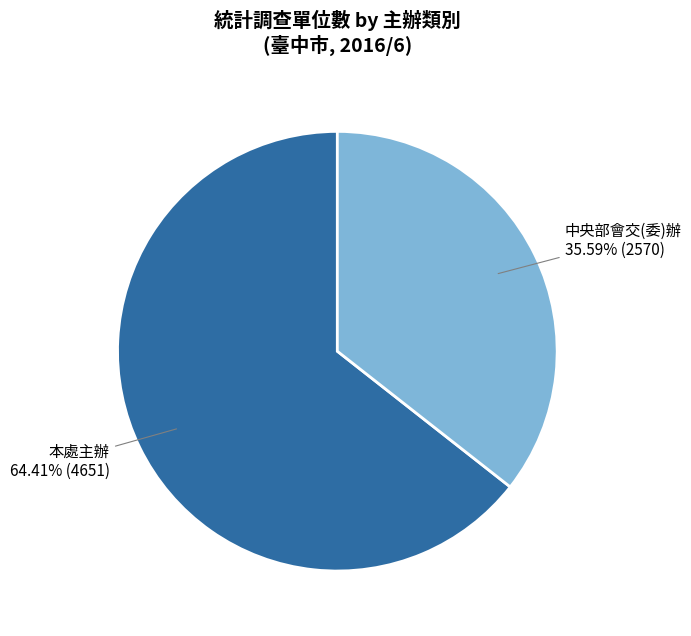

Is there a majority slice in this chart?

Yes